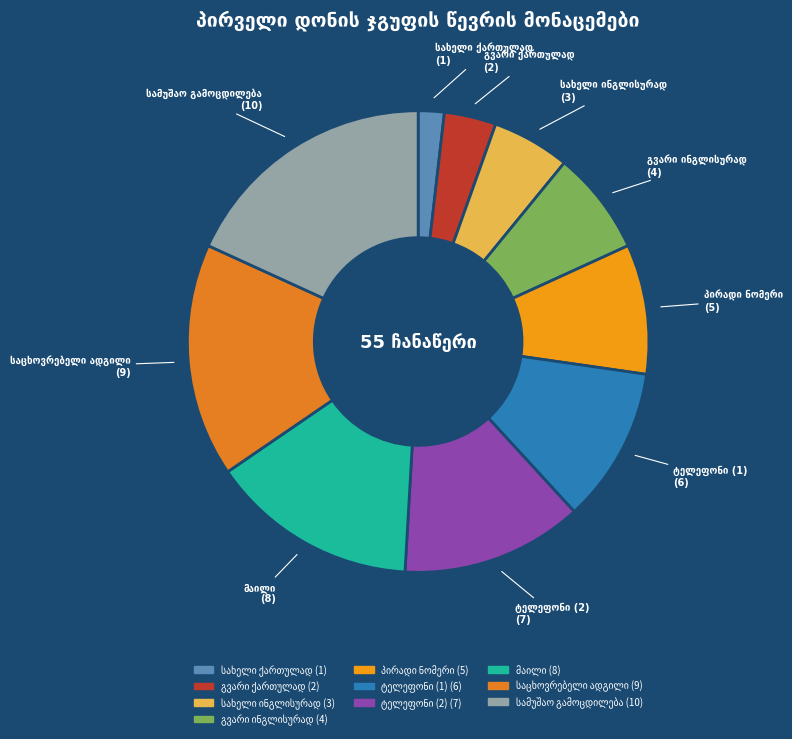

Is there any slice that represents more than half of the pie?

No